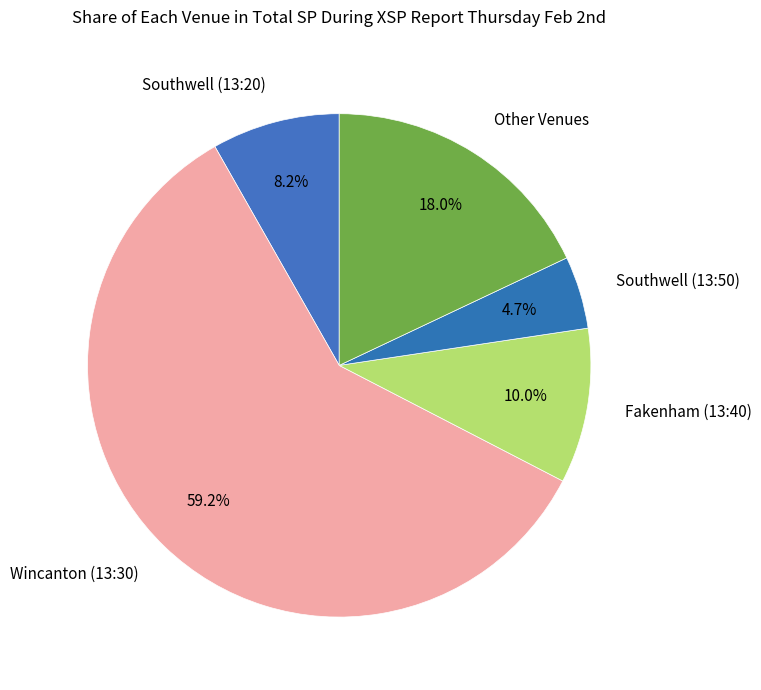

Which has a higher value, Fakenham (13:40) or Southwell (13:50)?

Fakenham (13:40)